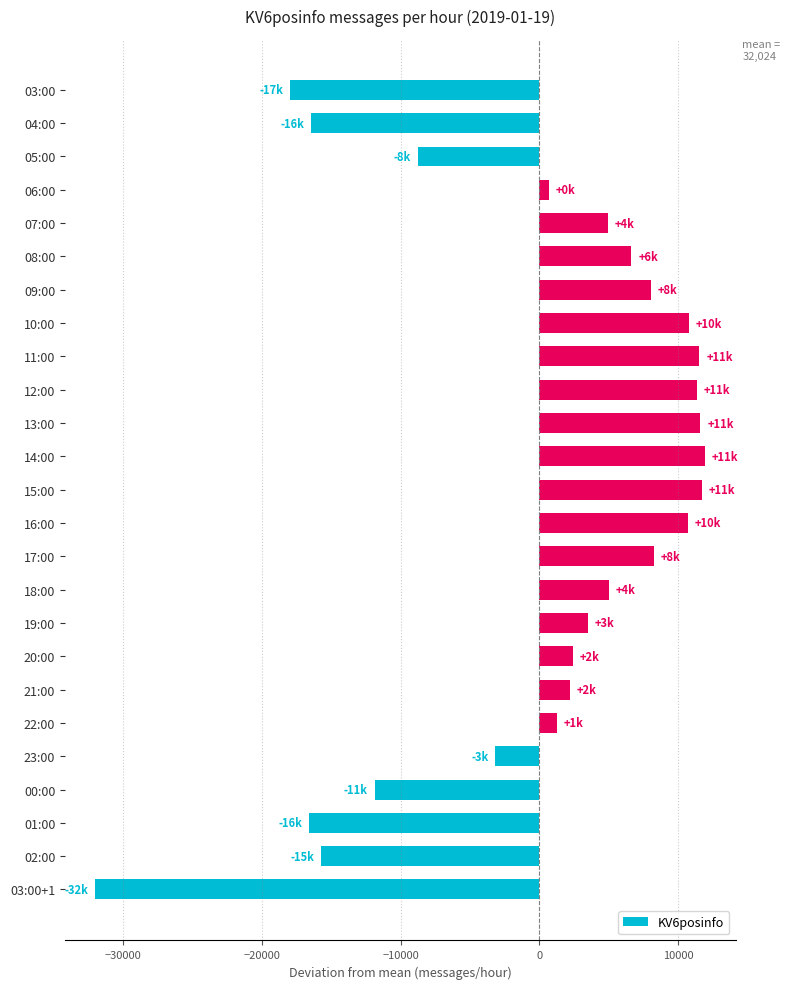

Count the number of data series in this chart.

1